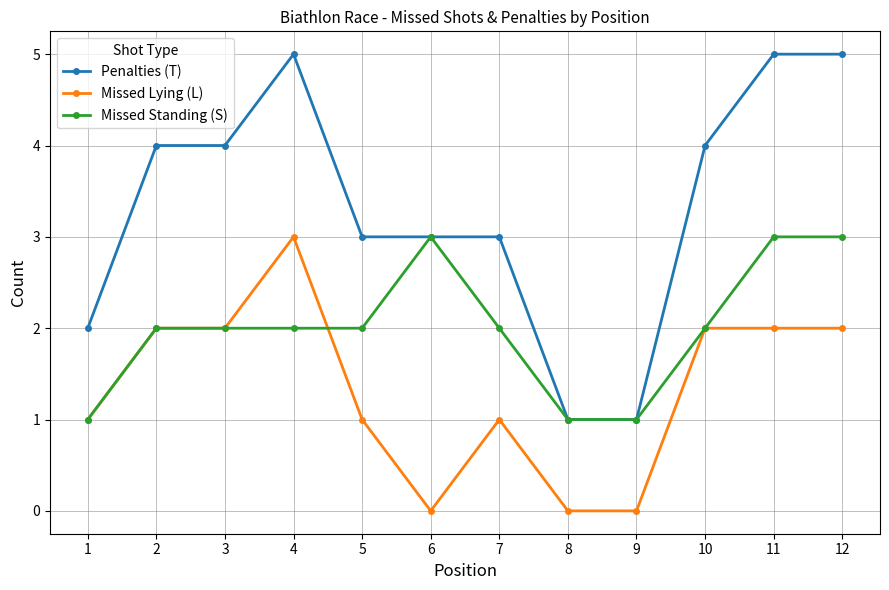

Which series has the largest total across all categories?

Penalties (T)